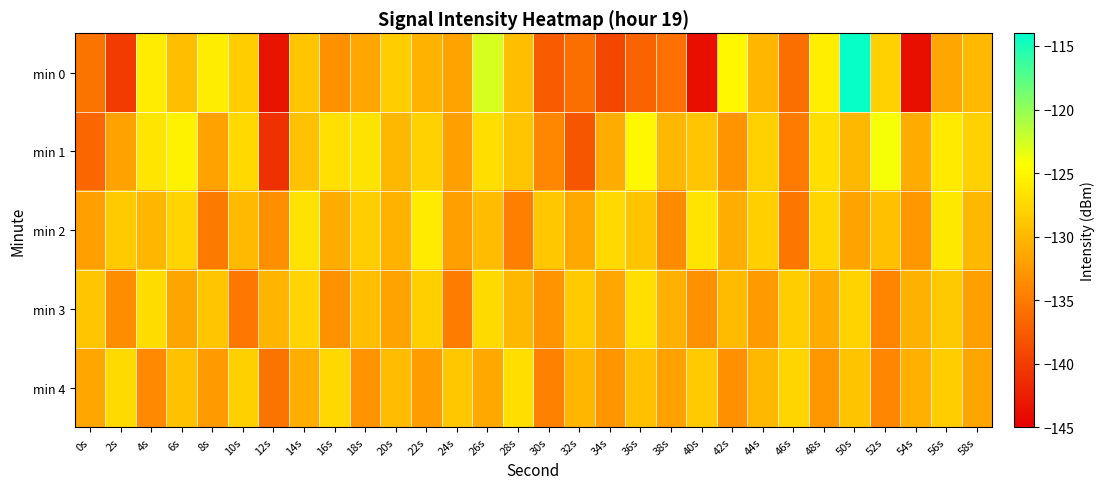

Between 0s and 18s, which series saw the biggest shift?

min 1